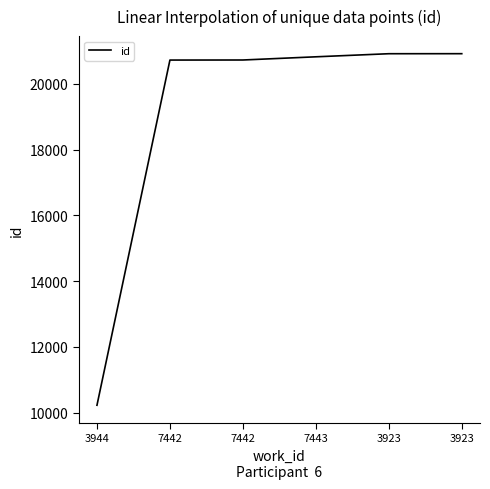

Does the chart display data point markers on the line(s)?

No